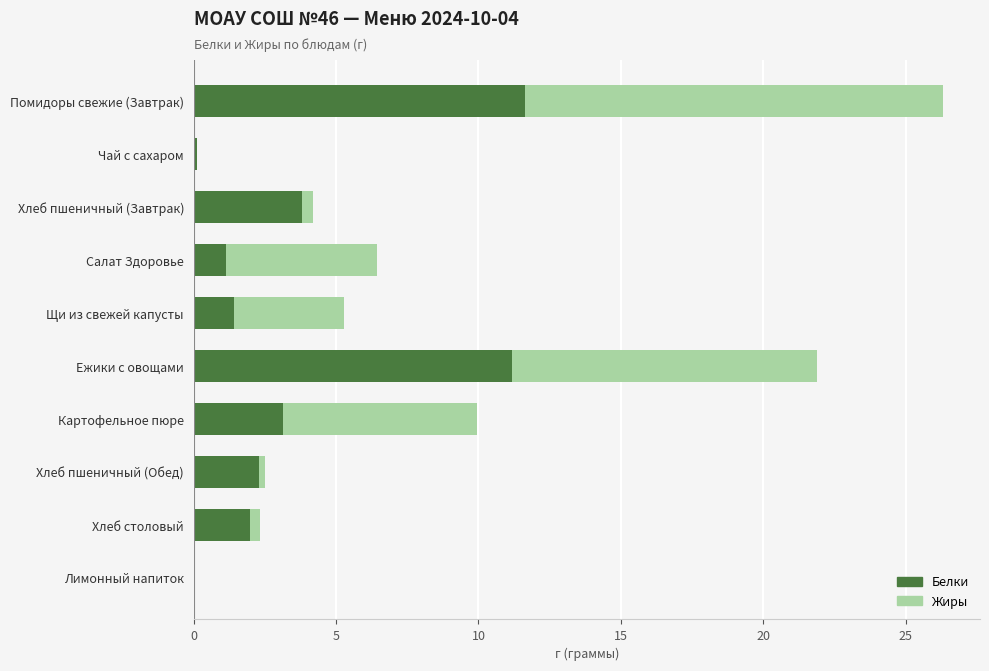

What is the value of the Белки bar at the 6th from the left?

11.2